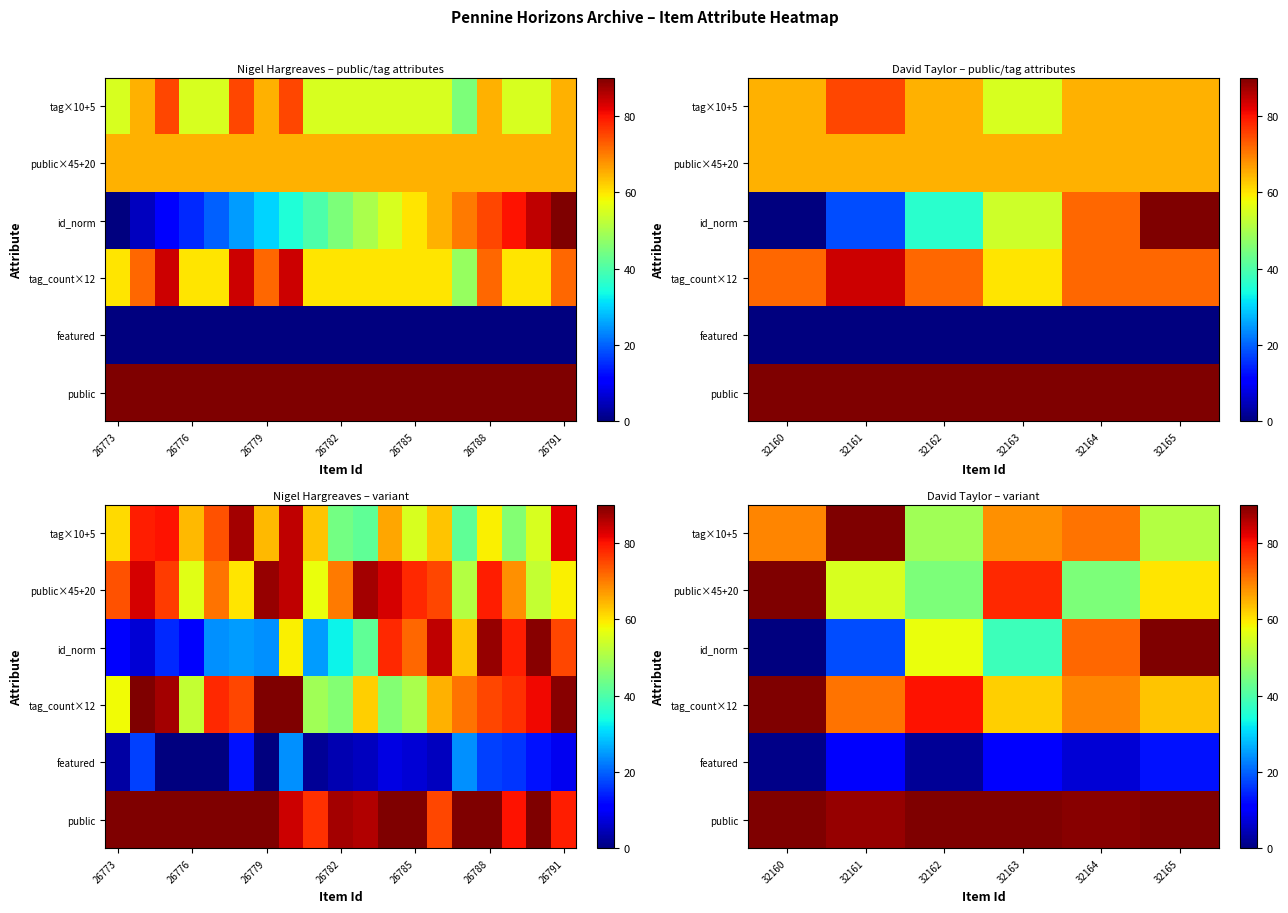

Which category has the lowest value across all series?

32160